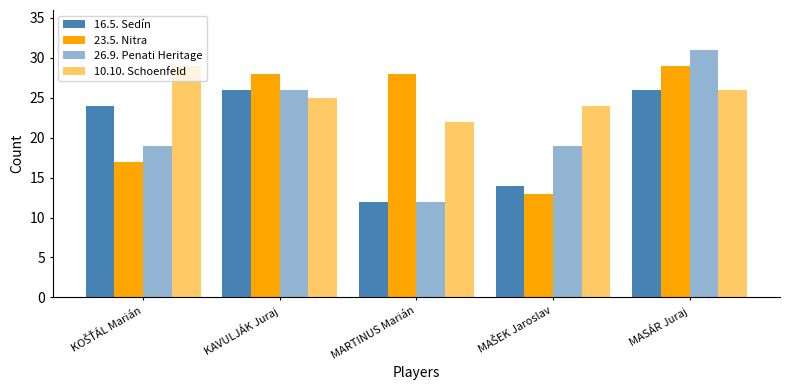

What is the sum of all 26.9. Penati Heritage values?

107